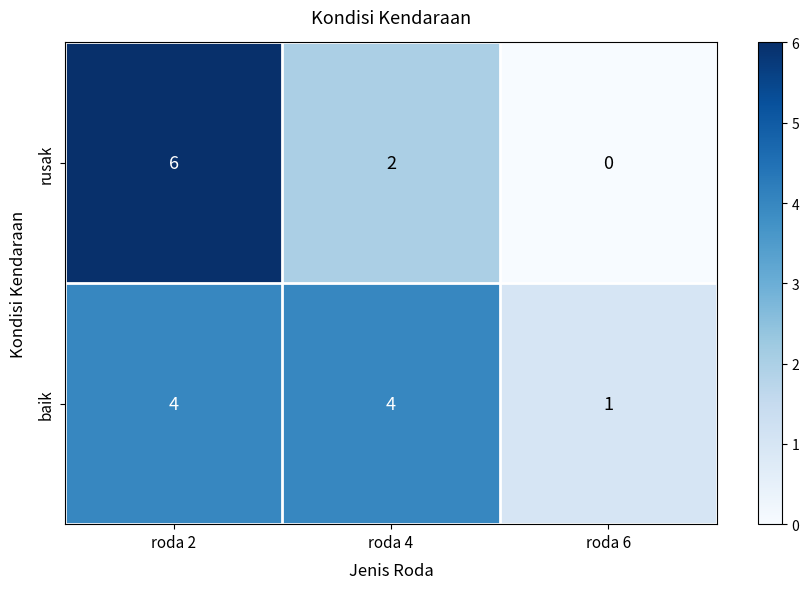

Reading right to left, extract all data points from this chart.

rusak: roda 6=0	roda 4=2	roda 2=6
baik: roda 6=1	roda 4=4	roda 2=4